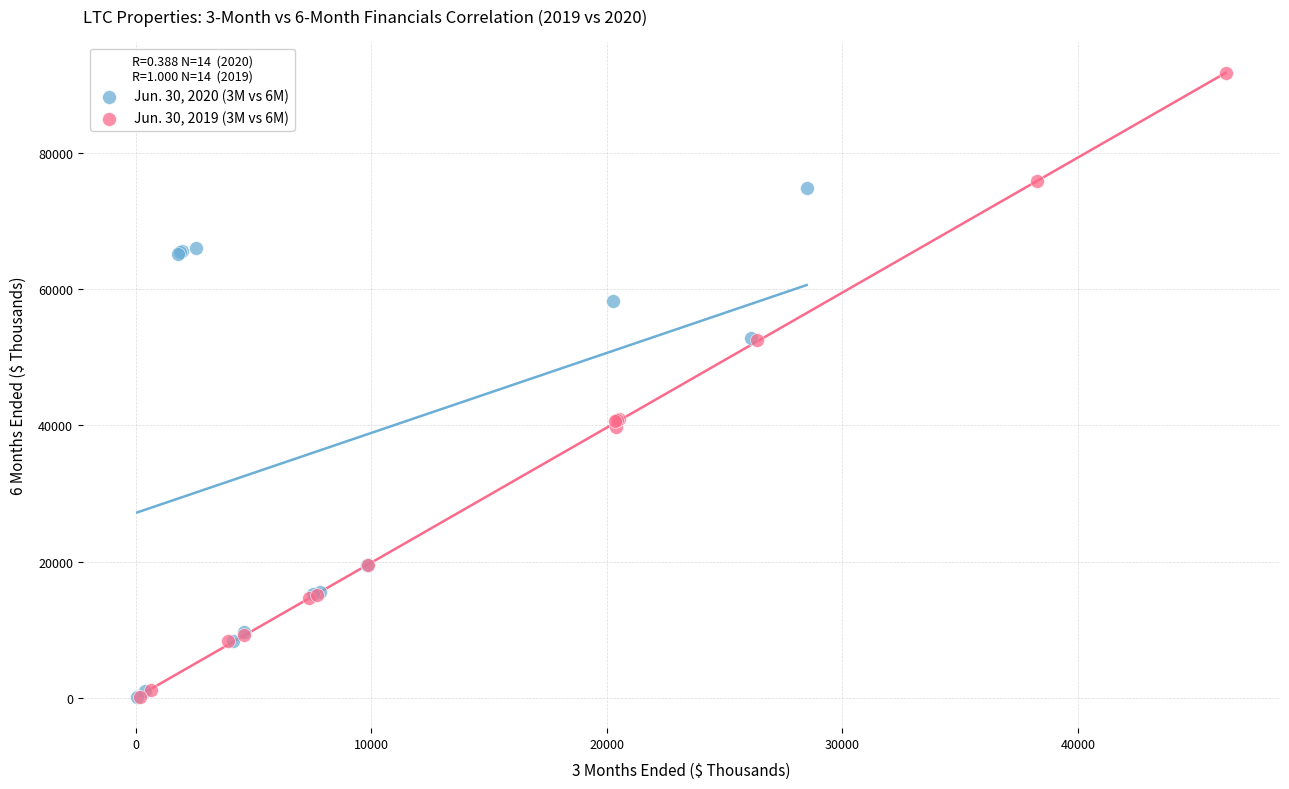

Which series has the largest Y range (max minus min)?

Jun. 30, 2019 (3M vs 6M)